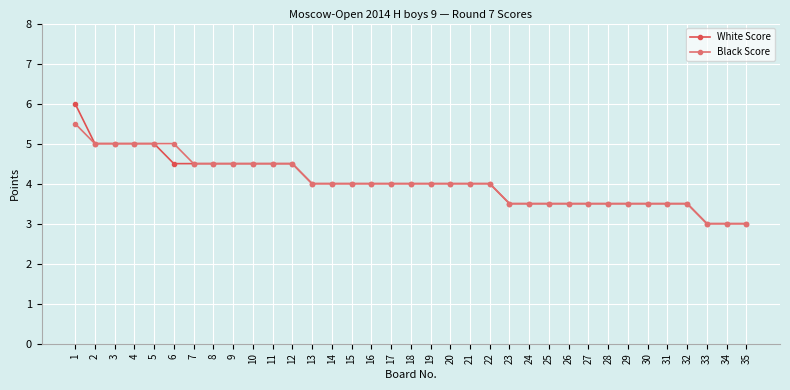

Rank the series by their maximum value, from highest to lowest.

White Score, Black Score